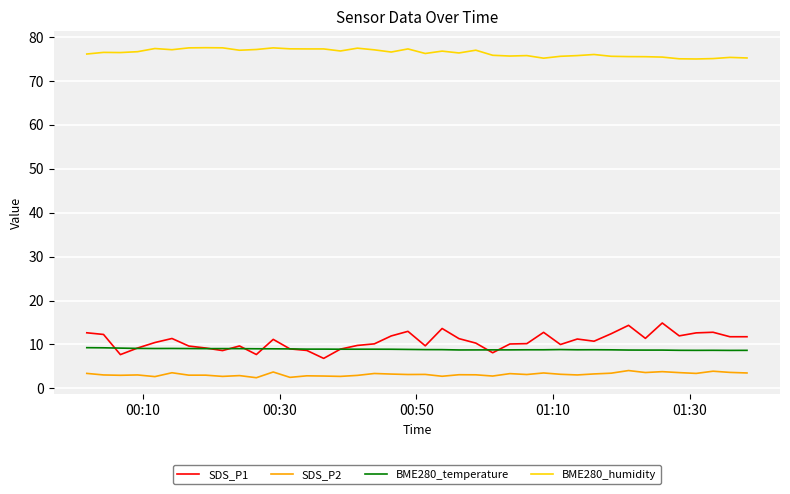

Which series has the largest range (max minus min)?

SDS_P1